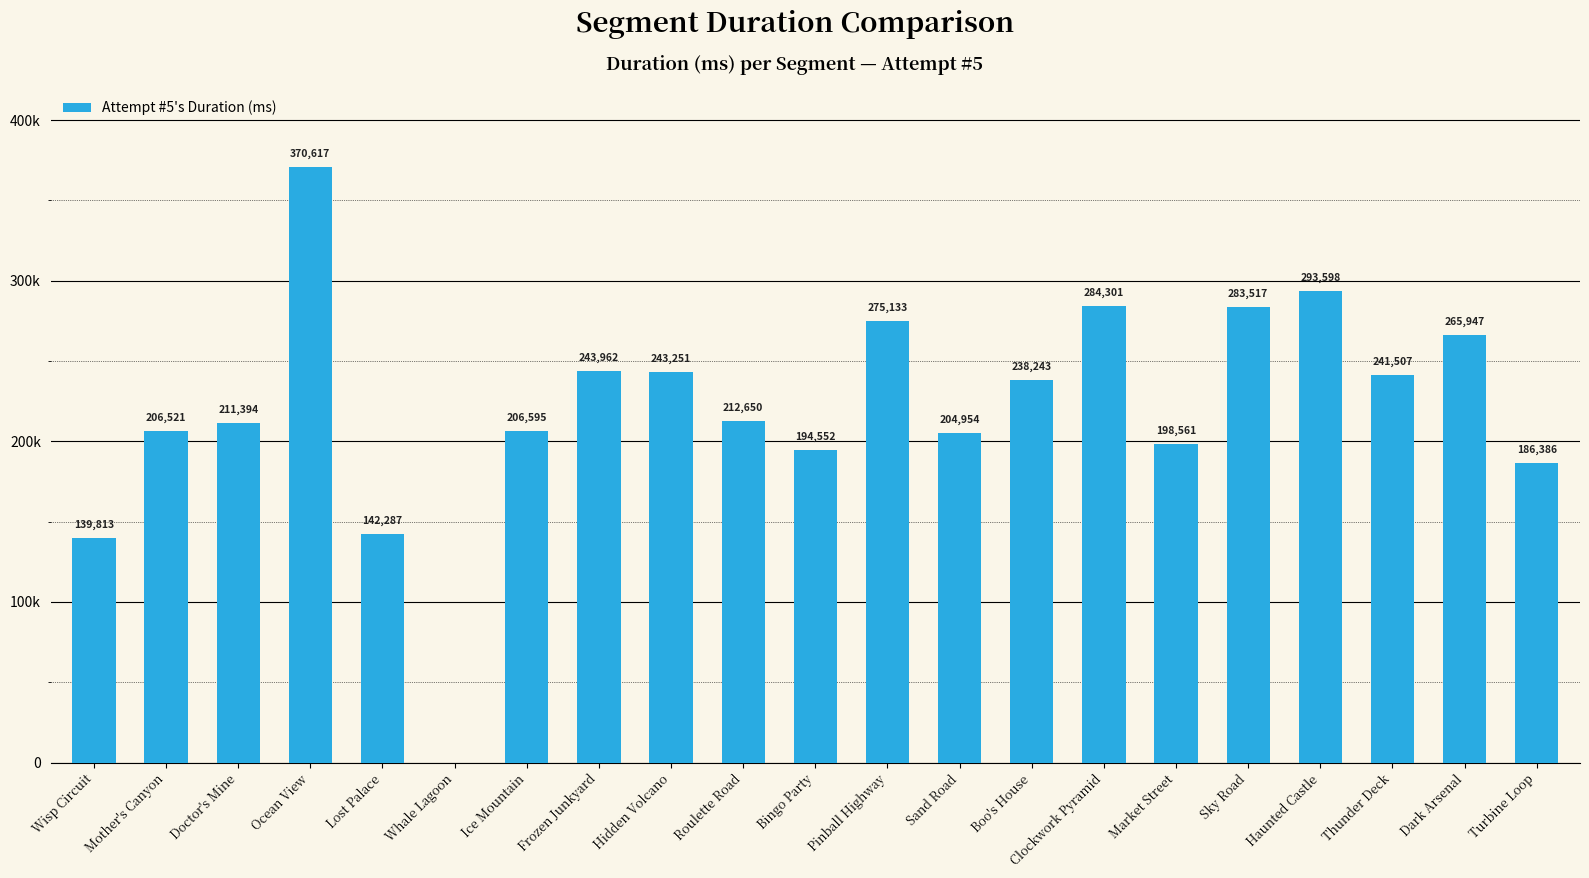

What is the change in value from Bingo Party to Clockwork Pyramid?

+89749